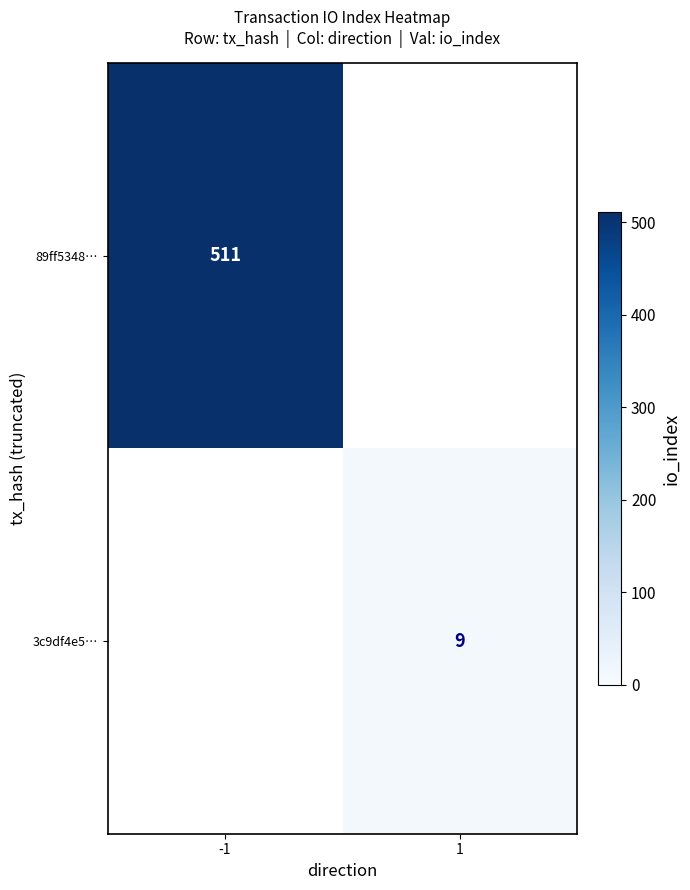

How many distinct data groups are displayed?

2